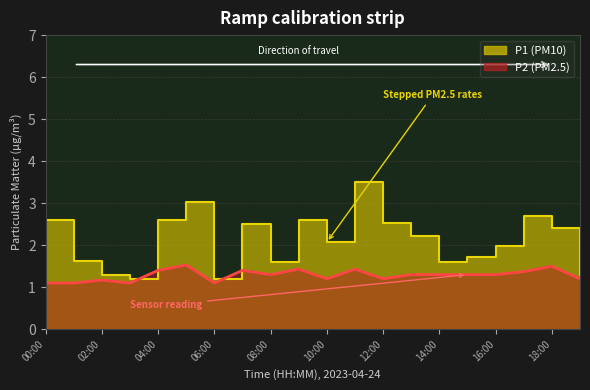

What is the difference between the second highest and second lowest values in the P1 series?

1.8